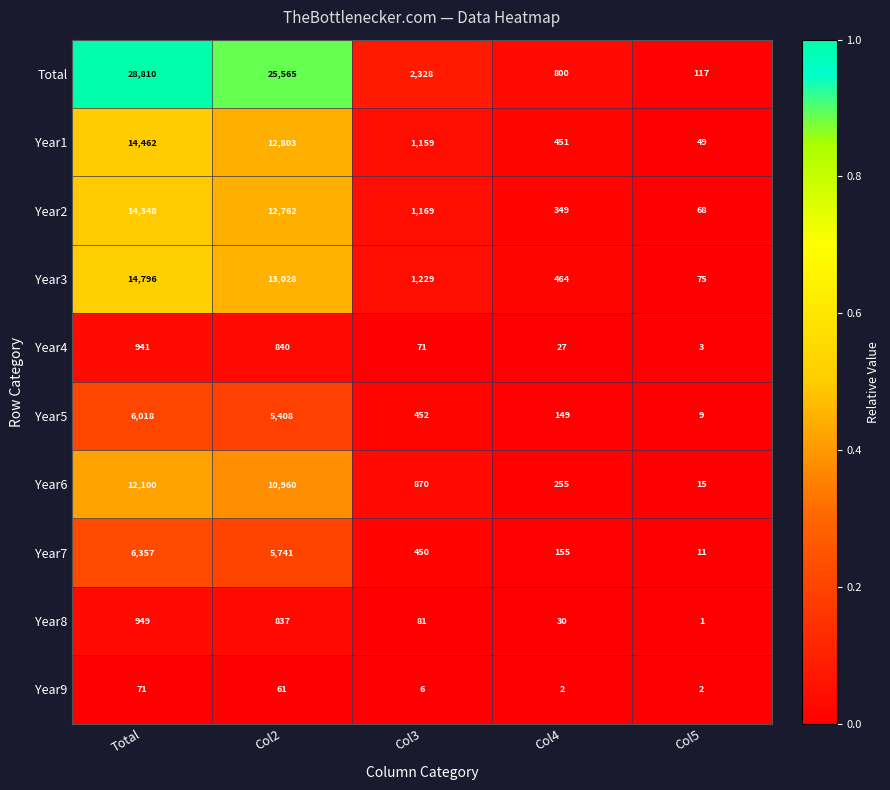

Which series has the widest spread of values?

Total